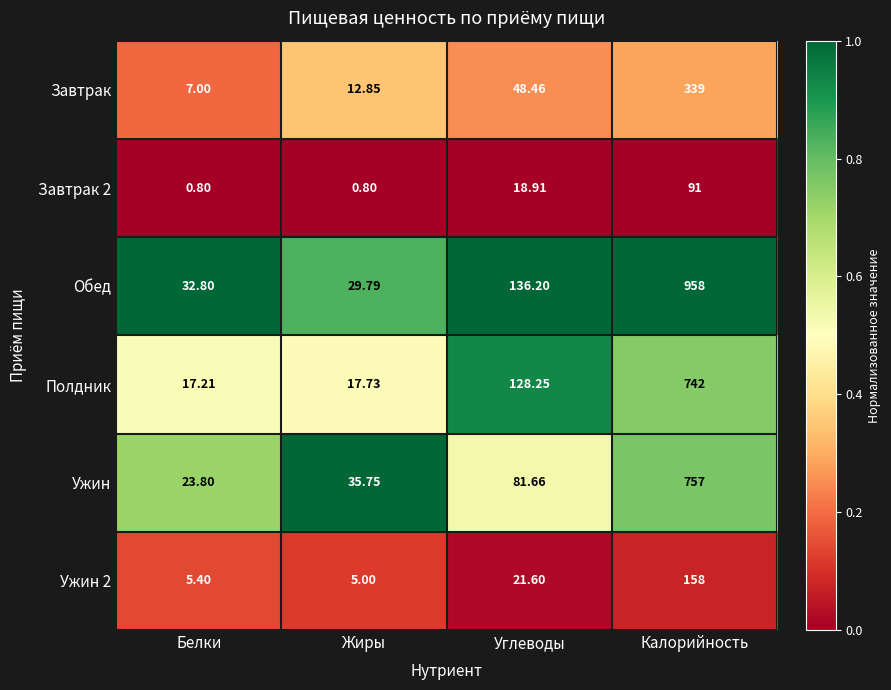

Which series has the widest spread of values?

Обед